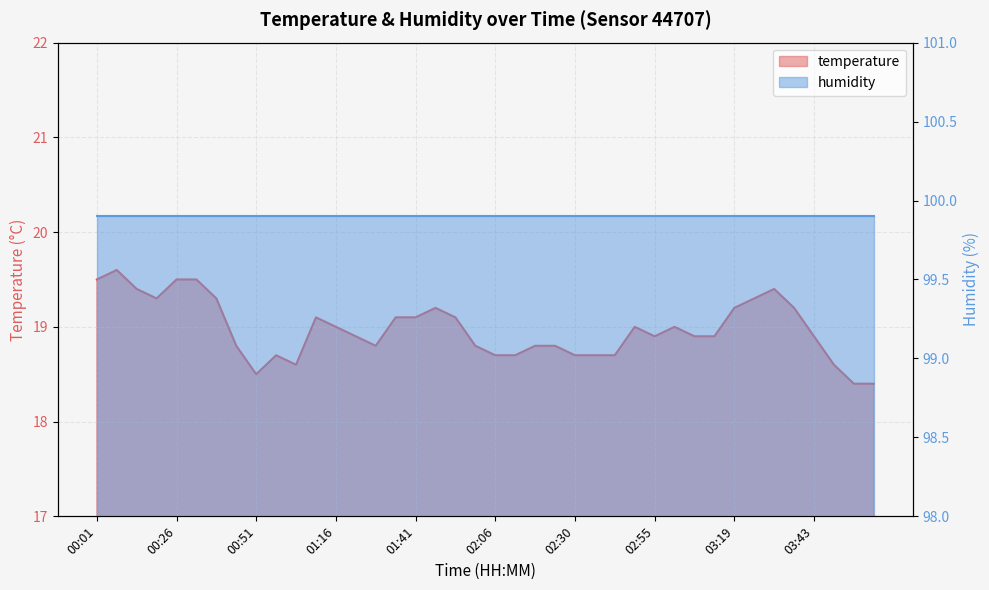

What is the ratio of the value at 00:51 to the value at 02:43?

1.0